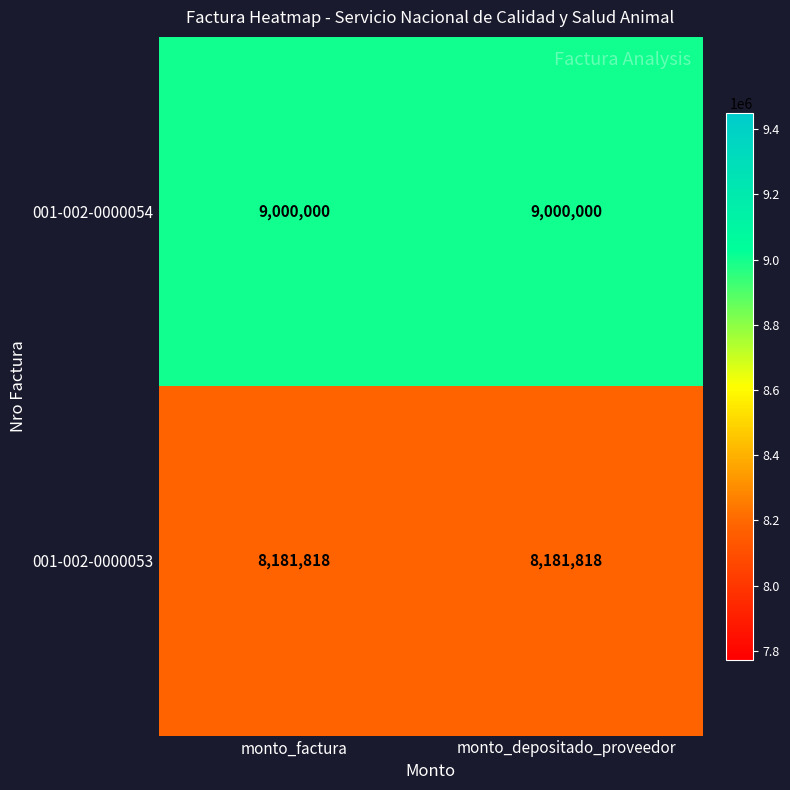

Rank the series at monto_depositado_proveedor from lowest to highest value.

001-002-0000053, 001-002-0000054